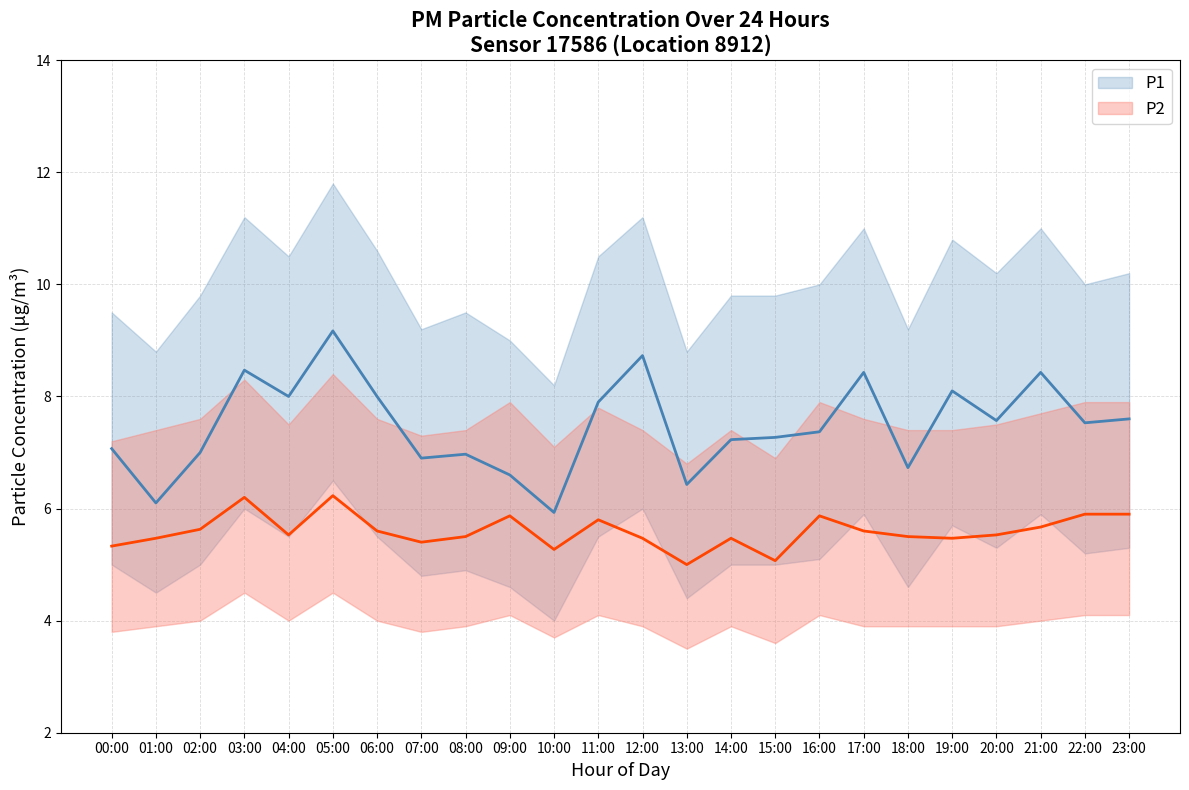

True or false: P1 has more than 2 points higher than both neighbors.

True